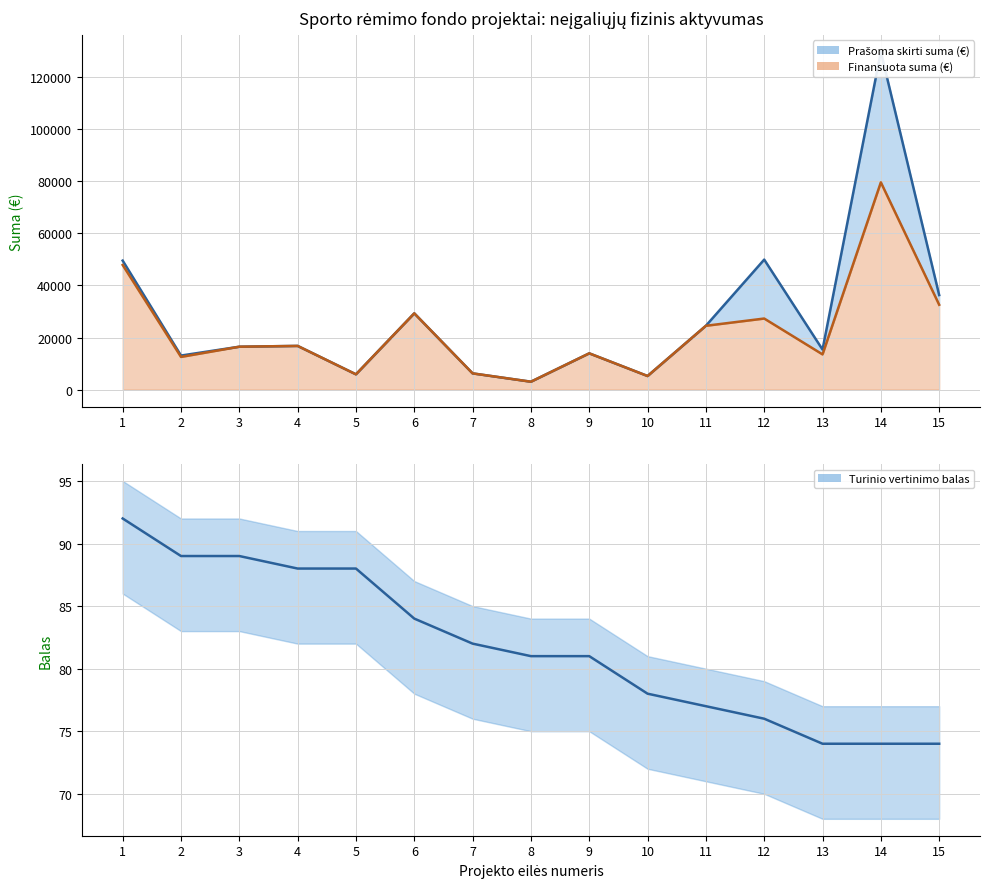

True or false: Finansuota suma (€) has more than 0 points higher than both neighbors.

True